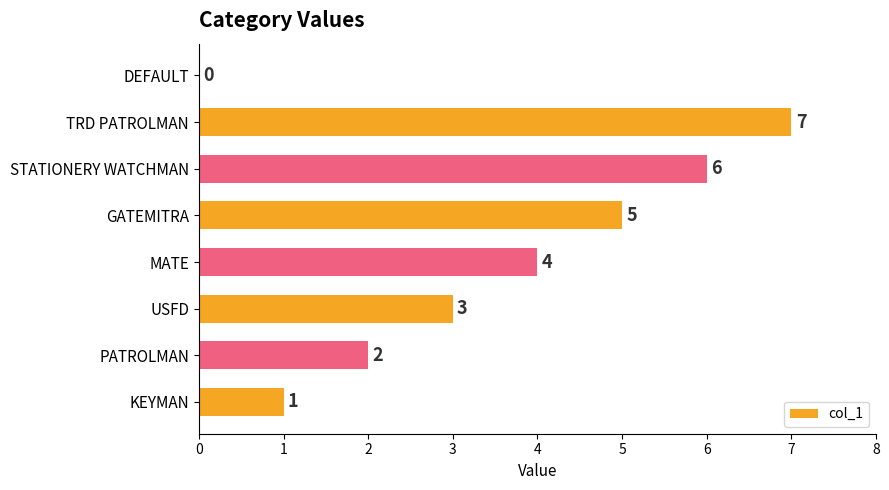

Reading top to bottom, extract all data points from this chart.

DEFAULT=0	TRD PATROLMAN=7	STATIONERY WATCHMAN=6	GATEMITRA=5	MATE=4	USFD=3	PATROLMAN=2	KEYMAN=1